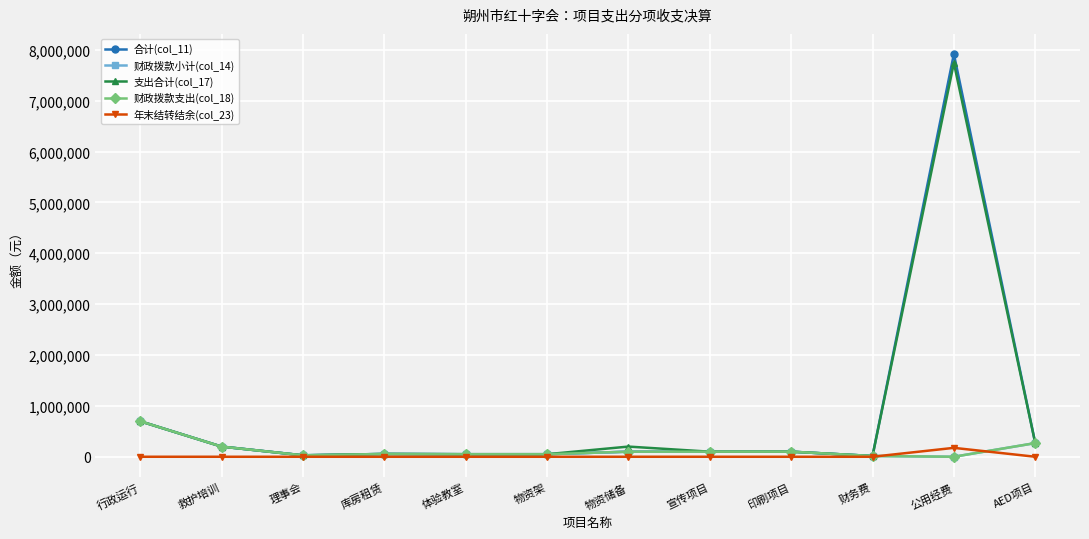

What is the maximum value shown in the chart?

7917658.9